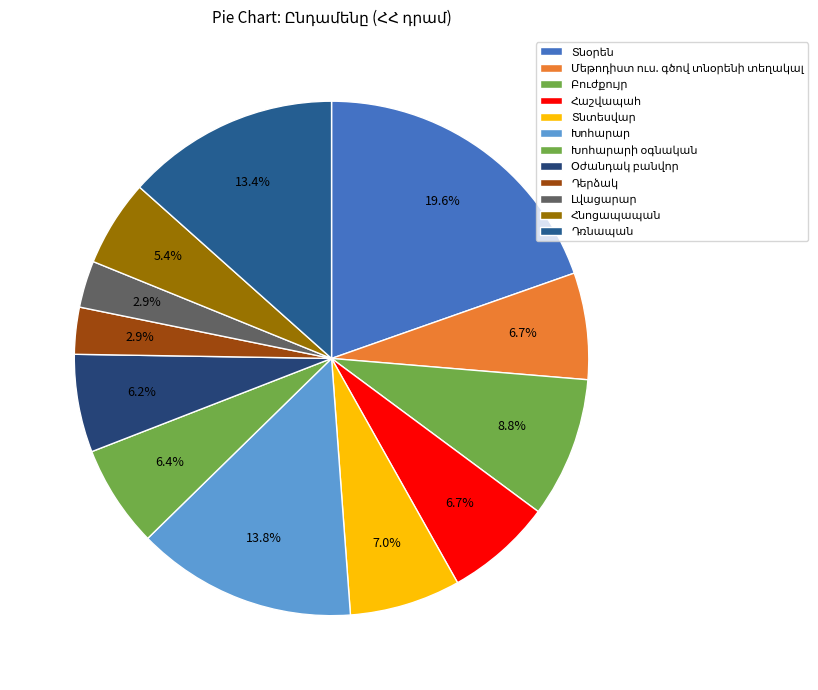

Count the number of slices in the pie.

12